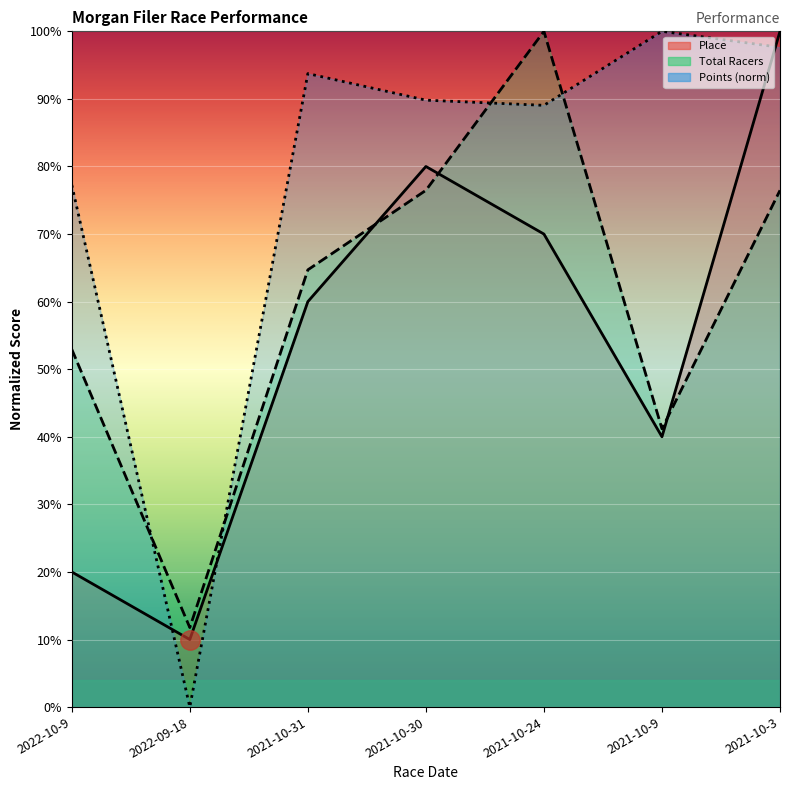

What value does the Total Racers series have at 2021-10-3?

76.5